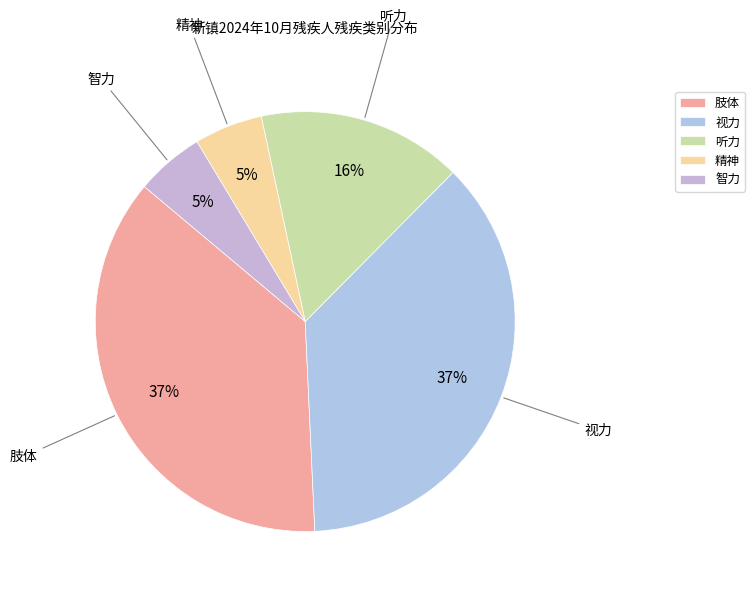

Is the sum of 视力 and 听力 greater than half?

Yes